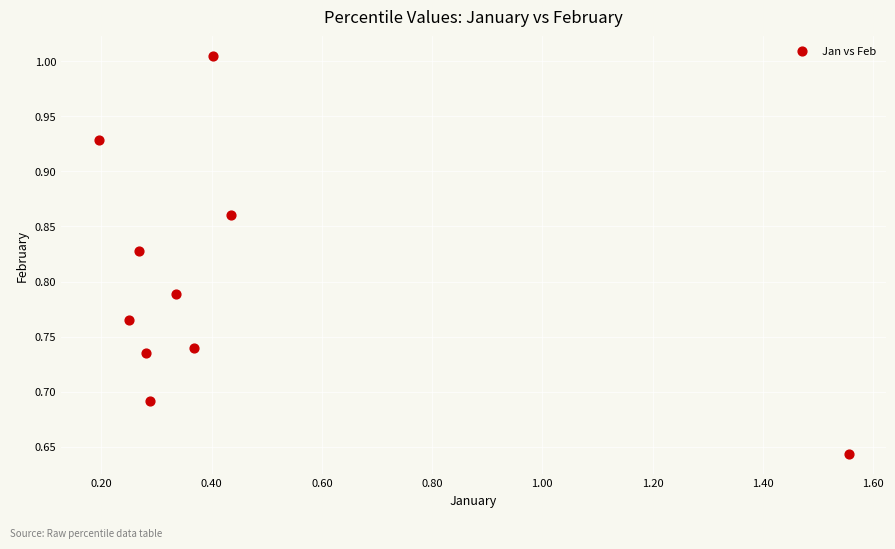

What is the average X value?

0.4